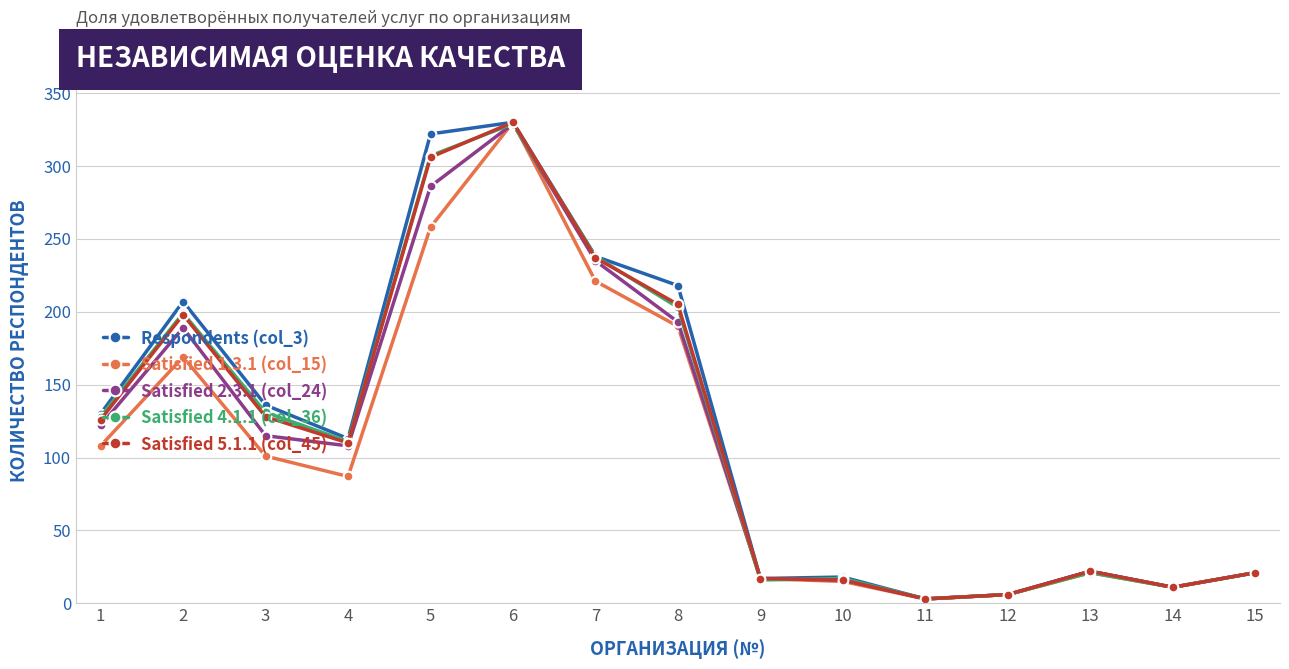

What are all the series names shown in the legend?

Respondents (col_3), Satisfied 1.3.1 (col_15), Satisfied 2.3.1 (col_24), Satisfied 4.1.1 (col_36), Satisfied 5.1.1 (col_45)